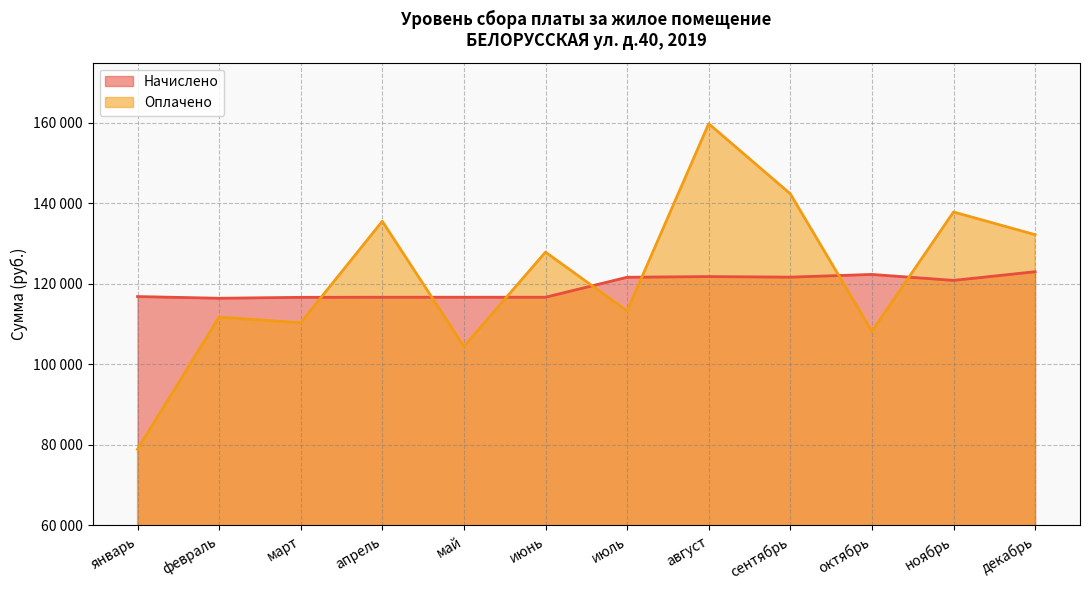

Reading left to right, list all the values displayed in this chart.

Начислено: 116862.9	116441.4	116668.5	116695.7	116695.7	116695.7	121659.9	121830.9	121690.6	122357.9	120881.2	123033.6
Оплачено: 78928.9	111747.9	110350.1	135572.9	104466.1	127906.4	113270.6	159818.1	142394.8	108222.6	137878.4	132236.2